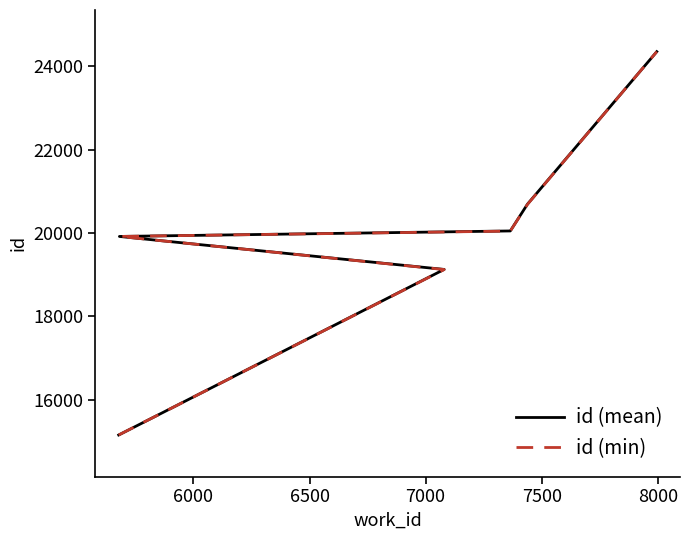

Reading left to right, list all the values displayed in this chart.

id (mean): 15149.0	19123.5	19915.0	20047.0	20690.7	24351.0
id (min): 15149.0	19120.0	19915.0	20044.0	20685.0	24351.0